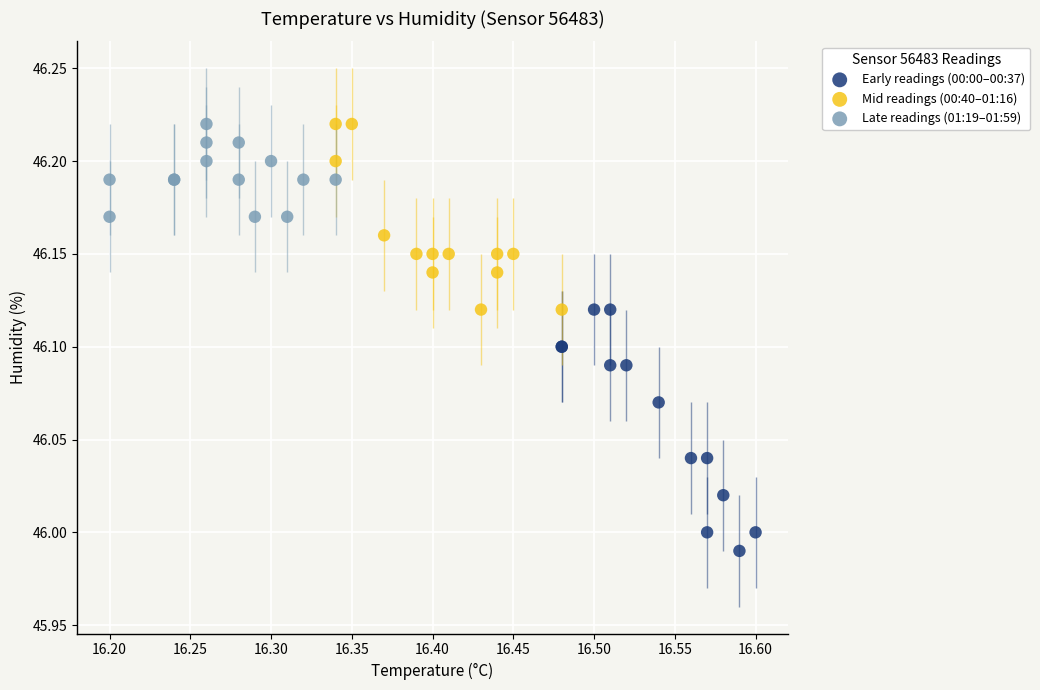

Which series reaches the minimum Y coordinate?

Early readings (00:00–00:37)